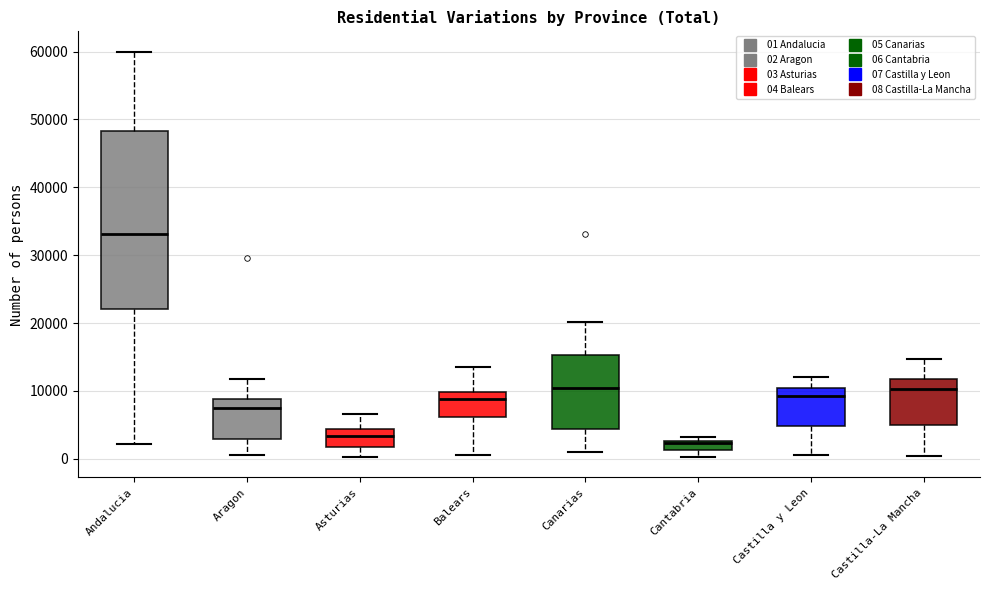

Where is the upper edge of the box for Aragon on the y-axis? The values are not printed on the chart, so give them approximately, as read against the axis.

9000